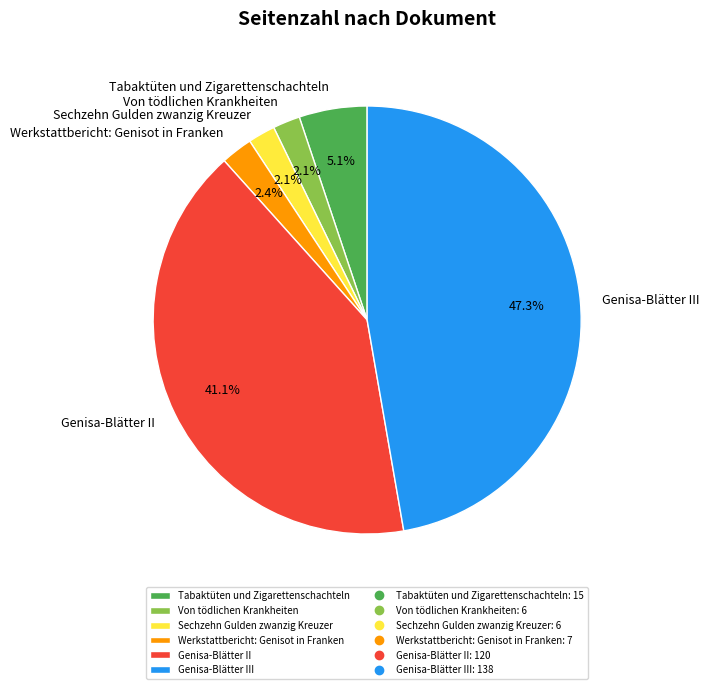

Does Genisa-Blätter II represent more than half of the total?

No